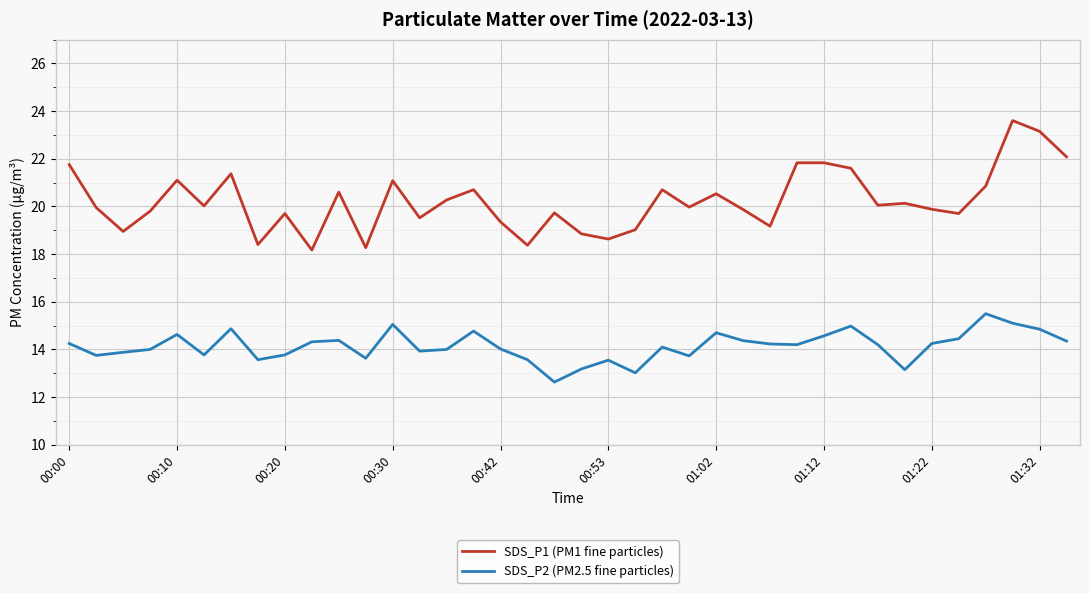

What is the average value of the SDS_P2 (PM2.5 fine particles) series?

14.1